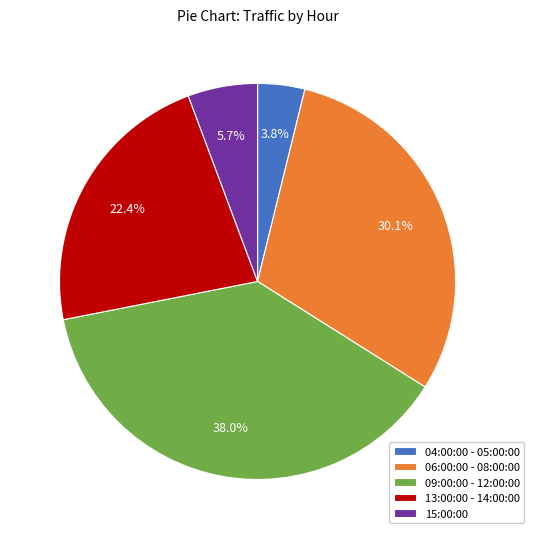

Rank the categories by value from highest to lowest.

09:00:00 - 12:00:00, 06:00:00 - 08:00:00, 13:00:00 - 14:00:00, 15:00:00, 04:00:00 - 05:00:00